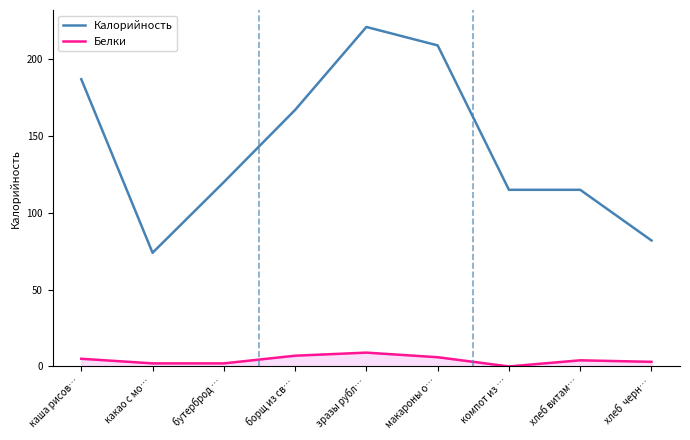

Count the Белки values in the range 2 to 6.

6